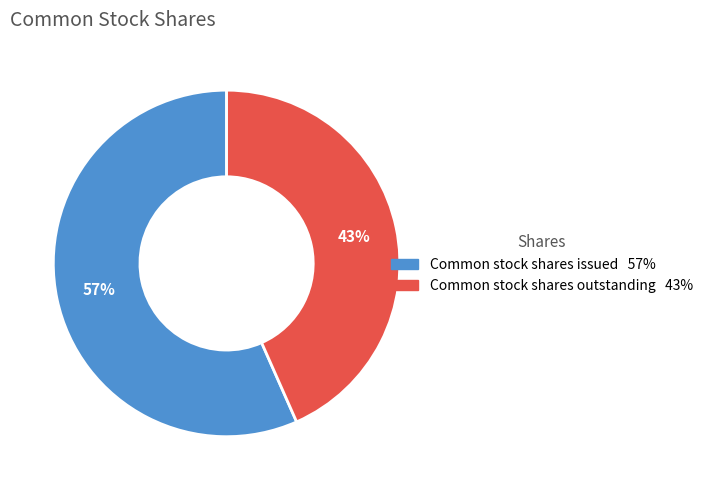

Does Common stock shares outstanding represent more than half of the total?

No